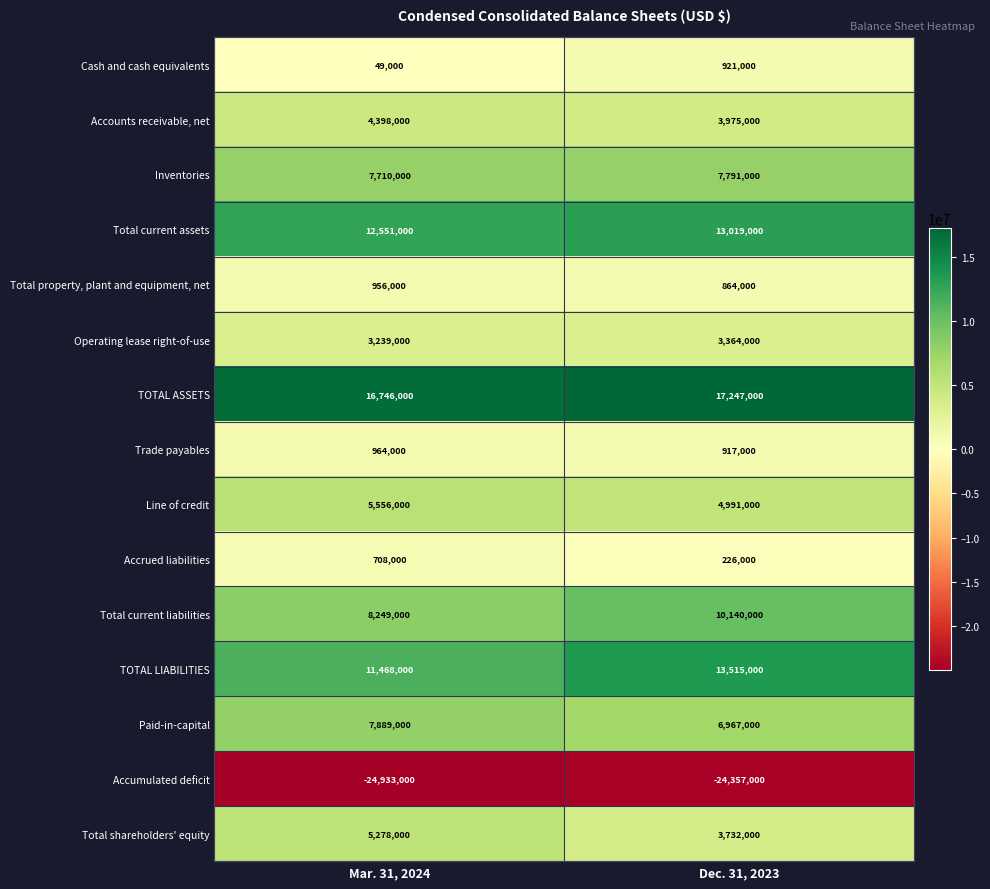

How many categories are shown in the chart?

2